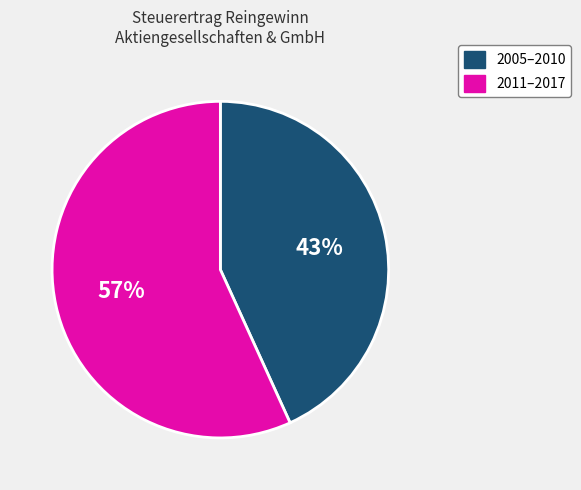

To the nearest percent, what is the average slice percentage?

50%